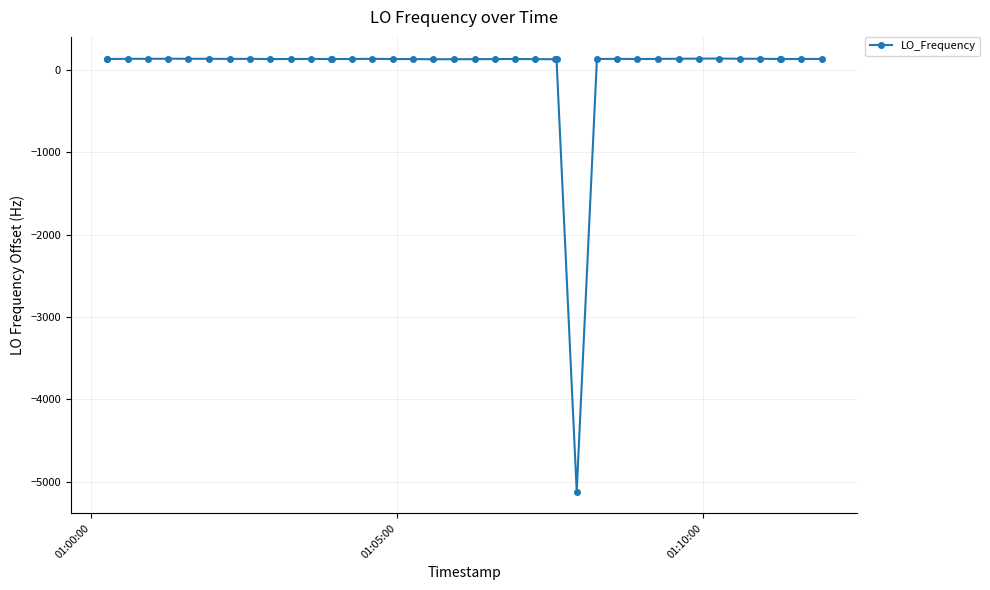

What is the greatest value displayed?

136.2